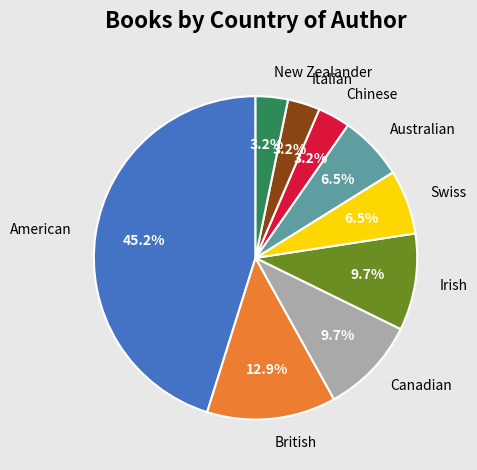

What portion of the pie excludes Swiss?

93.5%